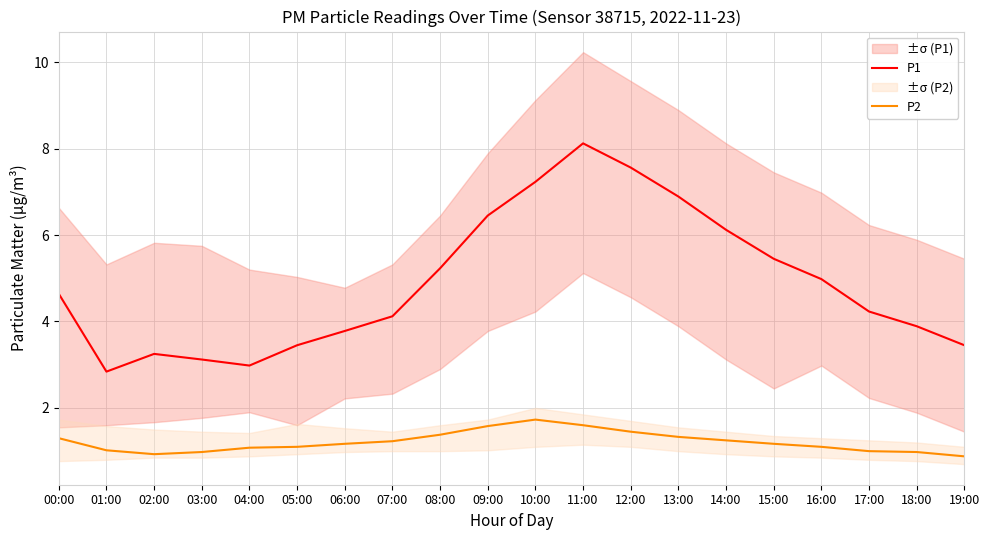

Where is the first local maximum for P1?

02:00